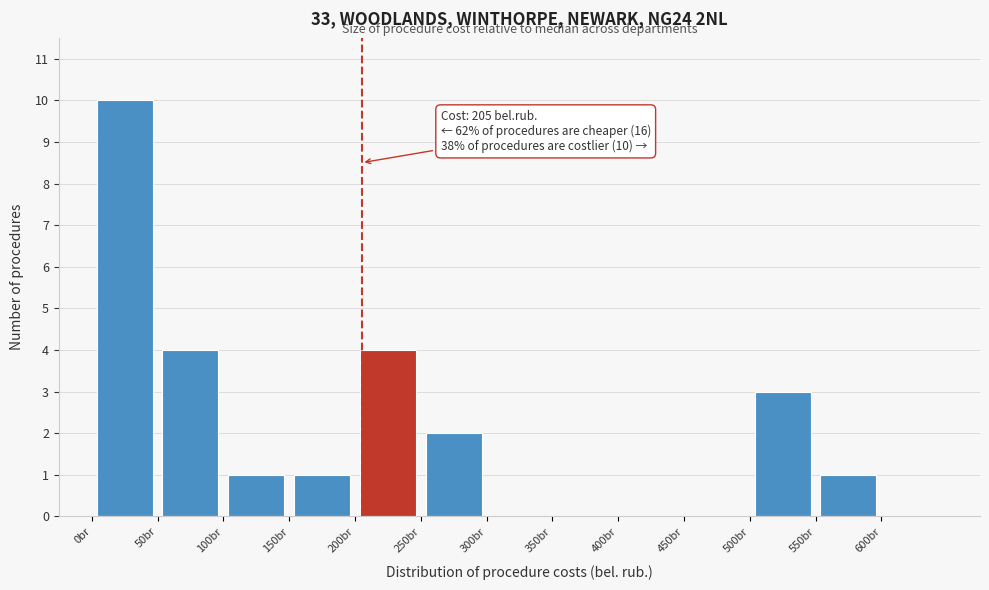

Over which range of the x-axis is the bar tallest?

0 to 50